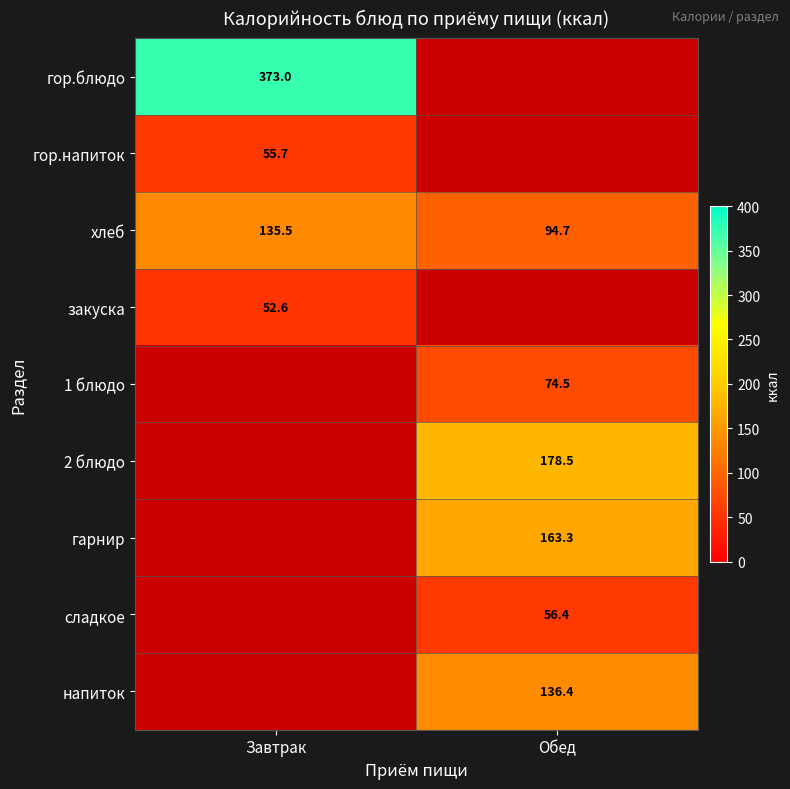

What is the maximum value for хлеб?

135.5